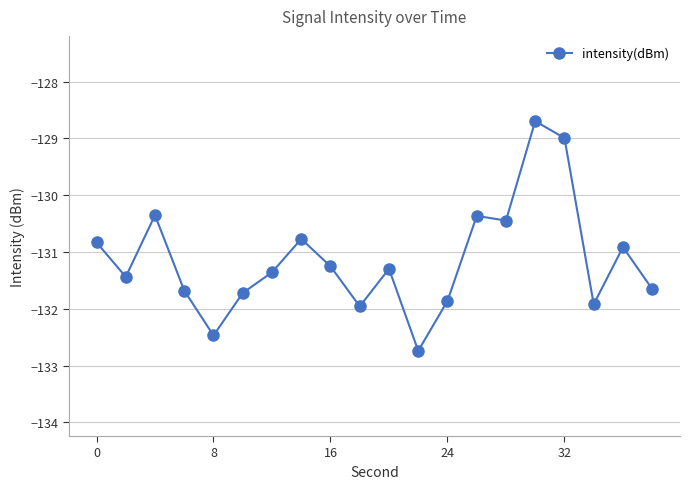

How many lines are shown in the chart?

1